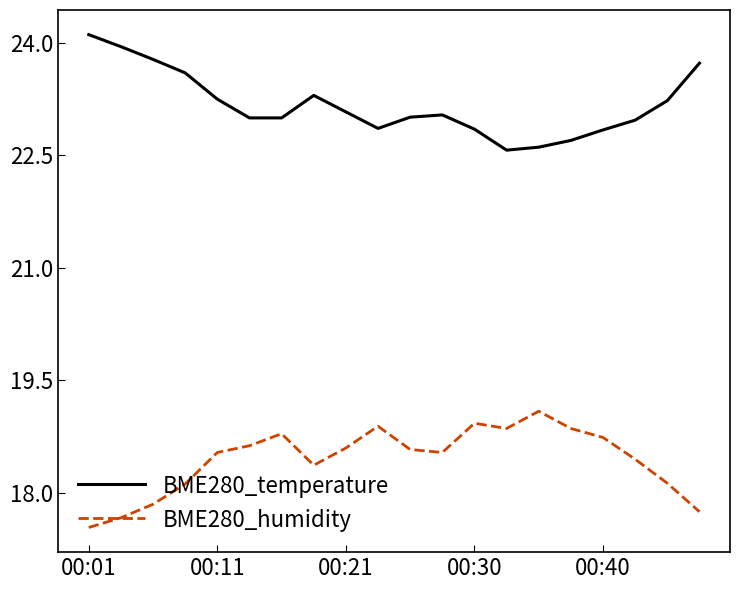

Rank the series by their average value, from lowest to highest.

BME280_humidity, BME280_temperature